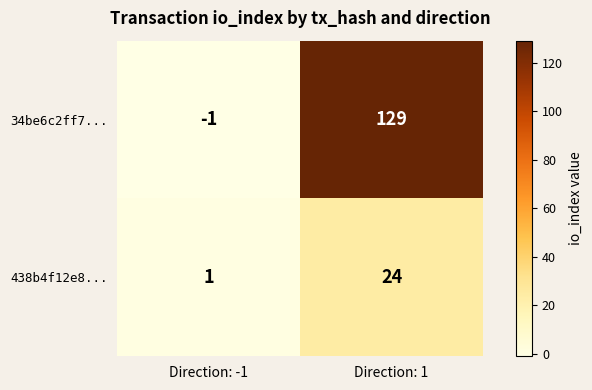

What is the difference between the maximum and minimum values in the 34be6c2ff7... series?

130